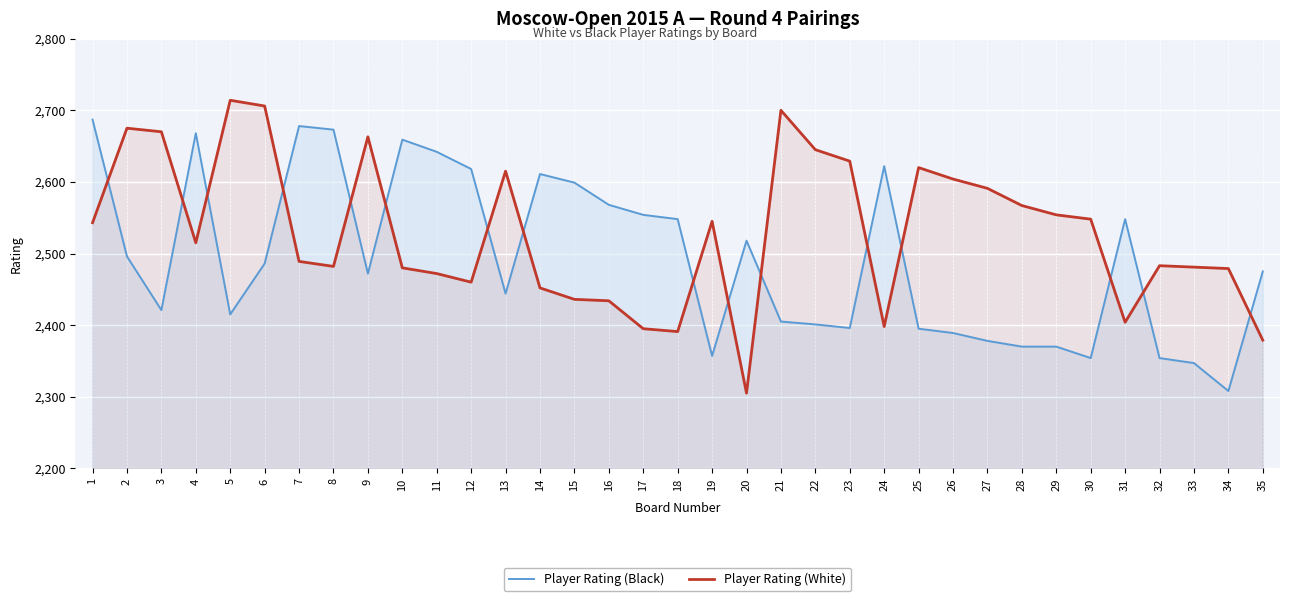

True or false: Player Rating (Black) and Player Rating (White) intersect in this chart.

True